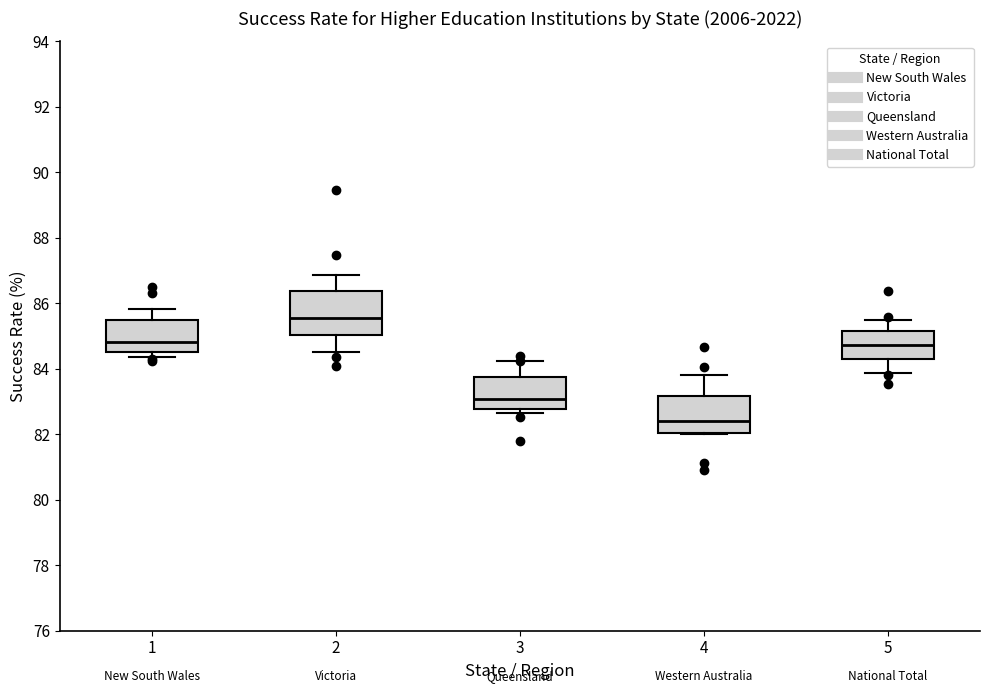

Which box's median line is the lowest?

4